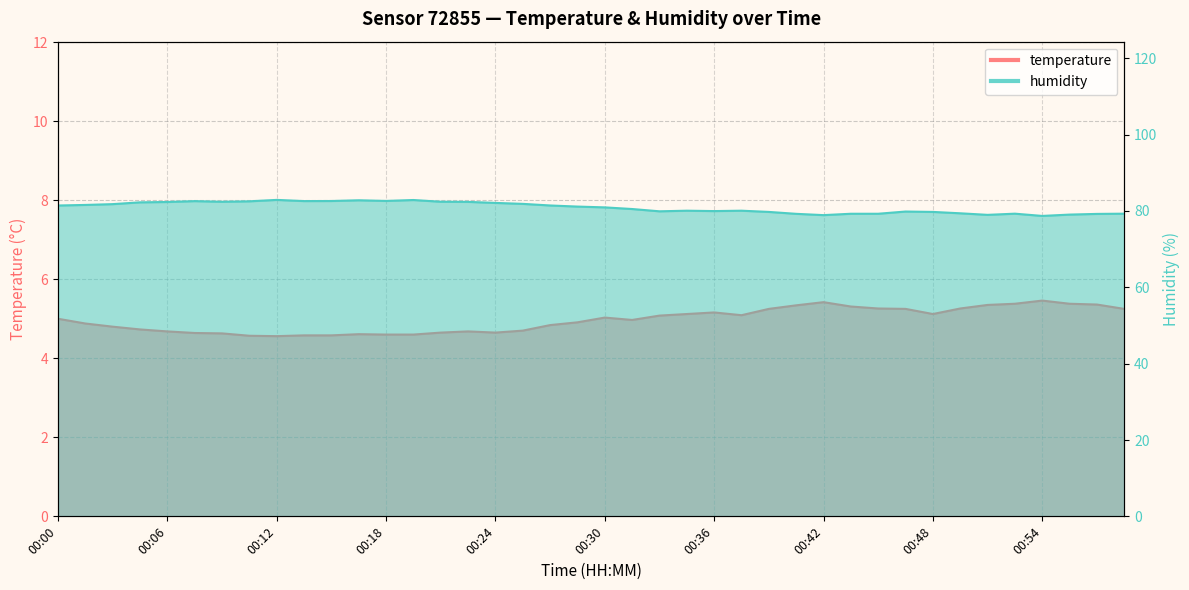

What is the average value of the humidity series?

80.9